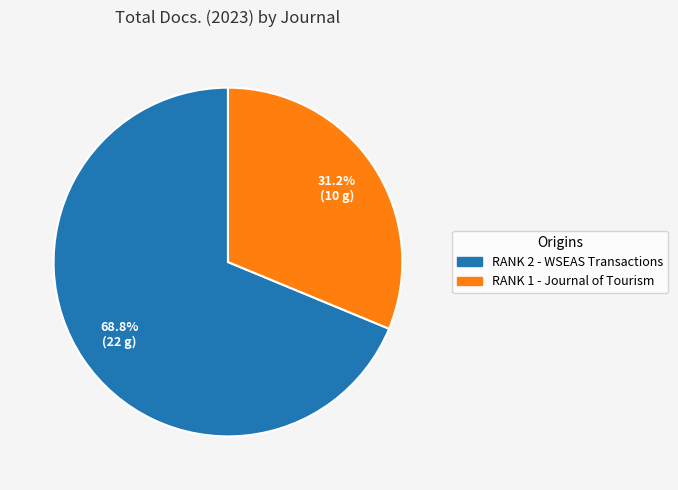

To the nearest percent, what is the average slice percentage?

50%